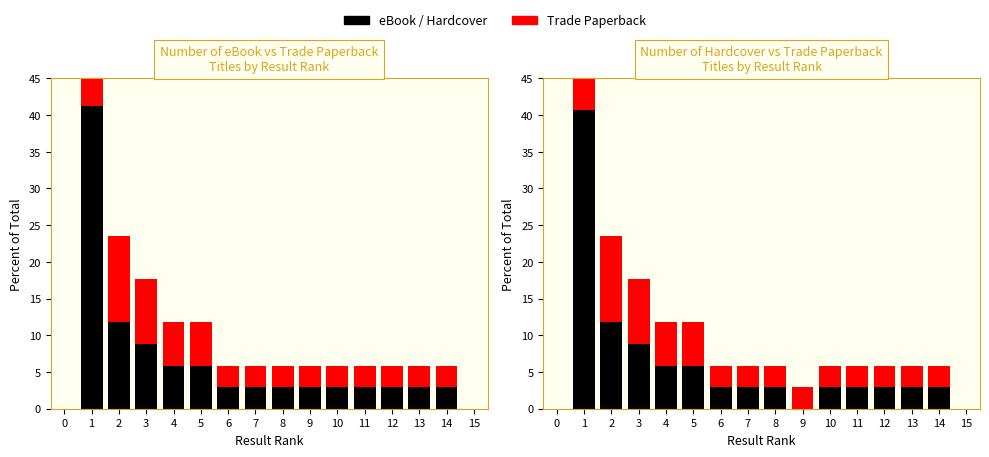

At which category is the sum across all series the highest?

1